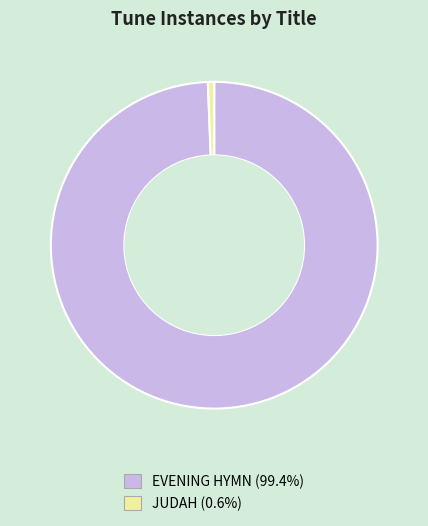

What is the largest slice in the pie chart?

EVENING HYMN